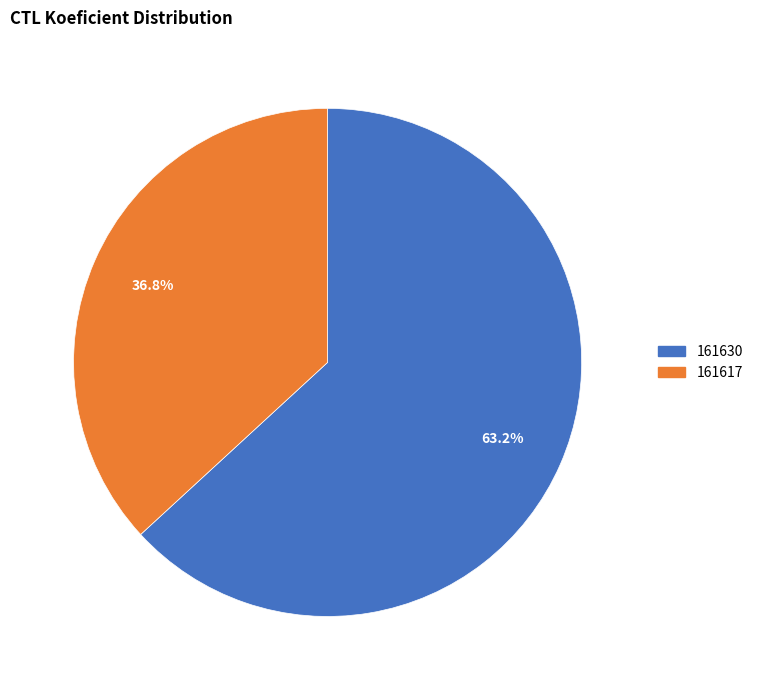

What is the ratio of the value at 161630 to the value at 161617?

1.7